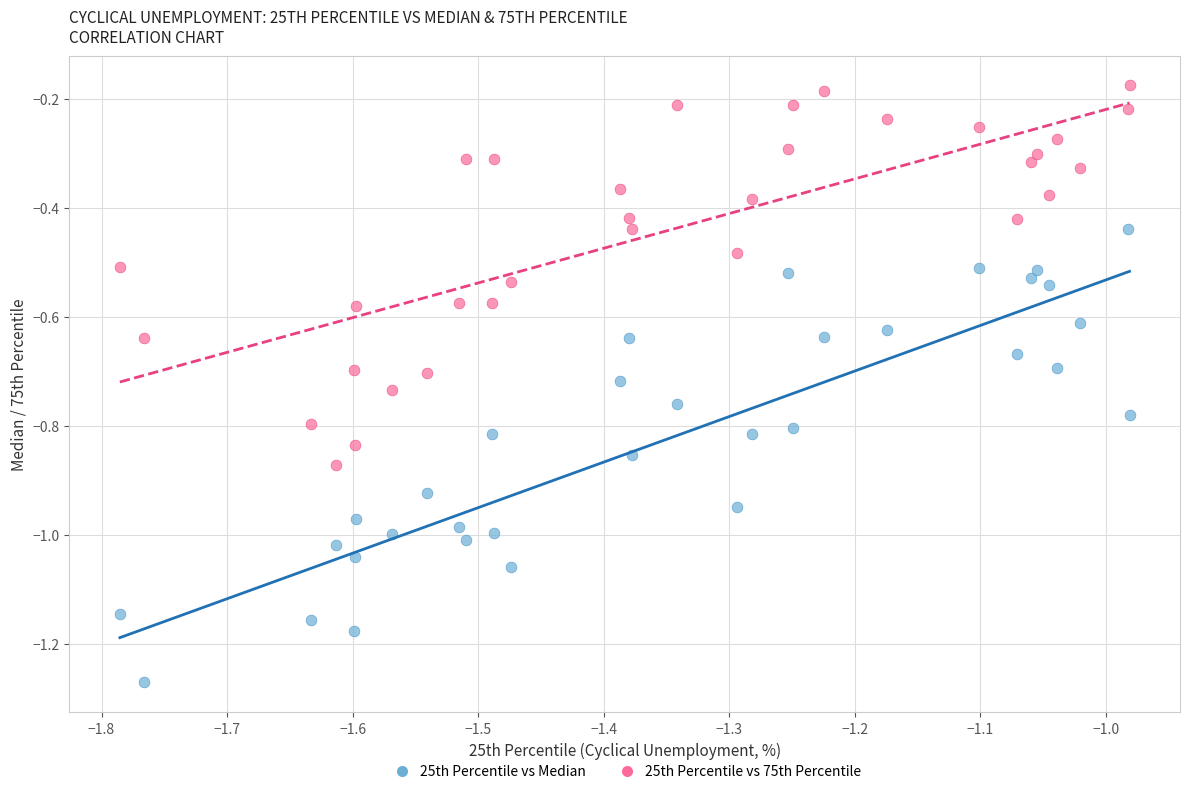

What are all the series names shown in the legend?

25th Percentile vs Median, 25th Percentile vs 75th Percentile